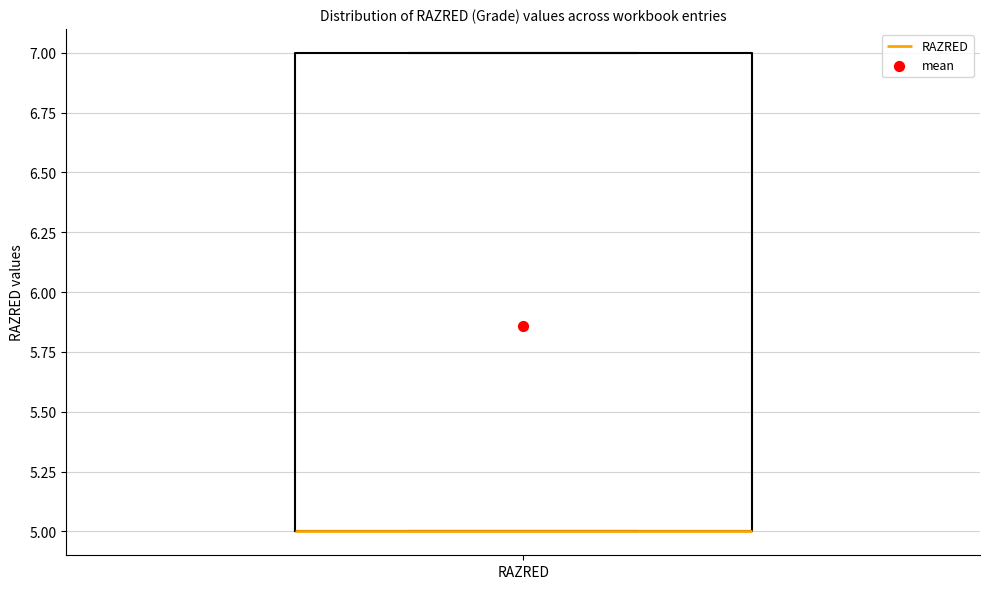

Where is the upper edge of the box for RAZRED on the y-axis? The values are not printed on the chart, so give them approximately, as read against the axis.

7